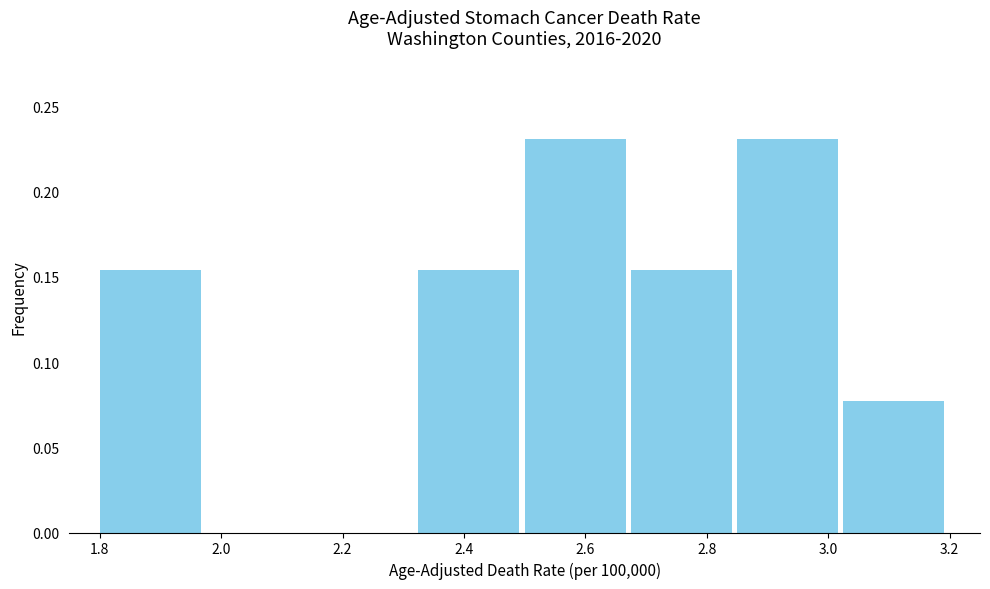

Reading left to right, list every bar in this chart as the range it spans on the x-axis followed by its height. Neither the bar edges nor the heights are printed on the chart, so give them approximately, as read against the axes.

1.800 to 1.975: 0.155
1.975 to 2.150: 0
2.150 to 2.325: 0
2.325 to 2.500: 0.155
2.500 to 2.675: 0.230
2.675 to 2.850: 0.155
2.850 to 3.025: 0.230
3.025 to 3.200: 0.075